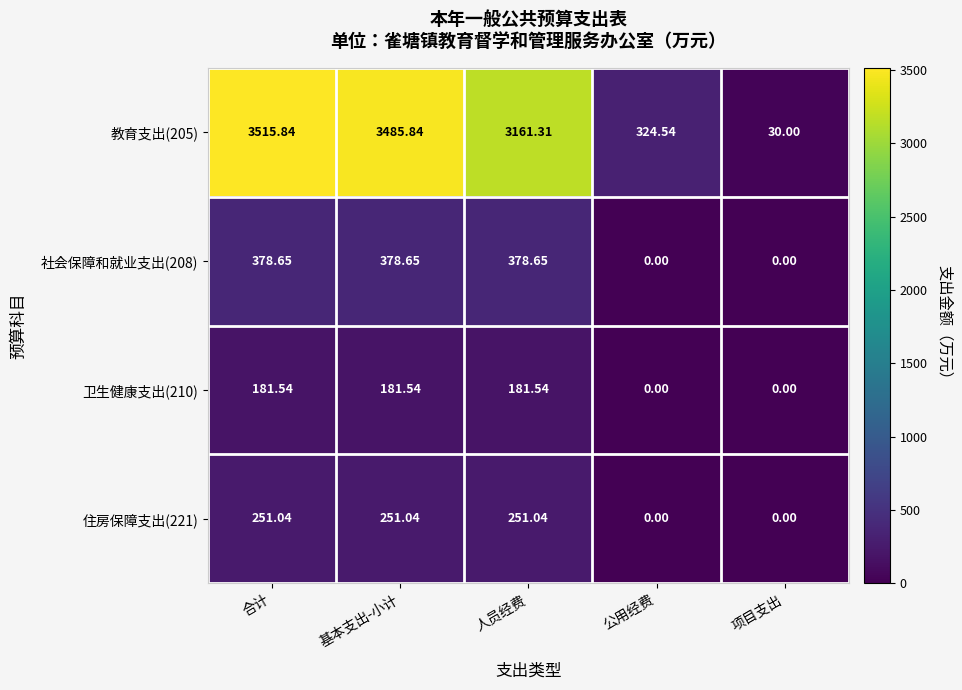

Which label corresponds to the largest value in the chart?

合计